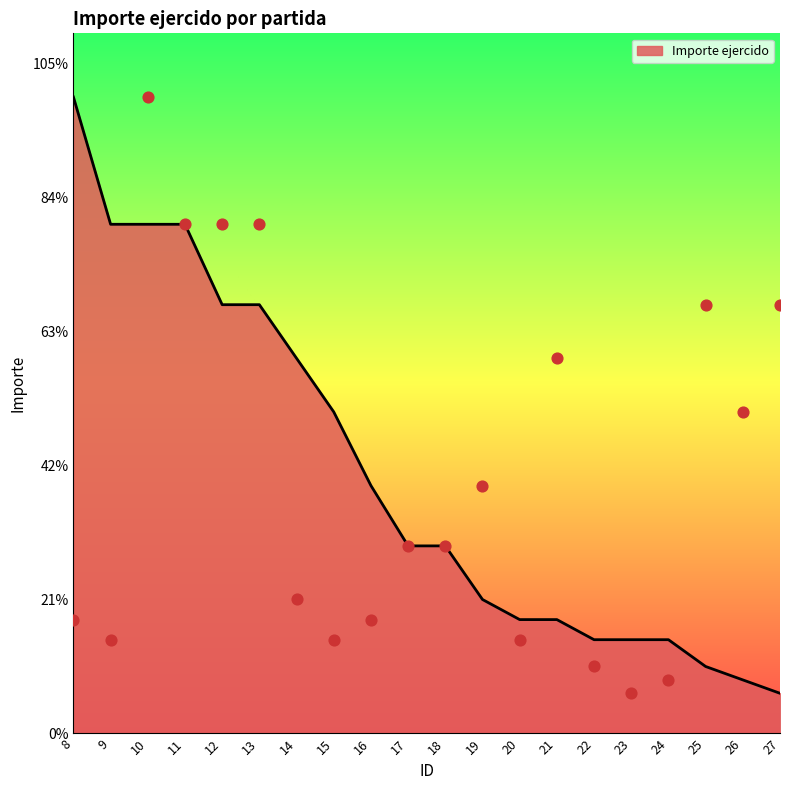

Approximately how many times larger is the value at 17 compared to 25?

0.4